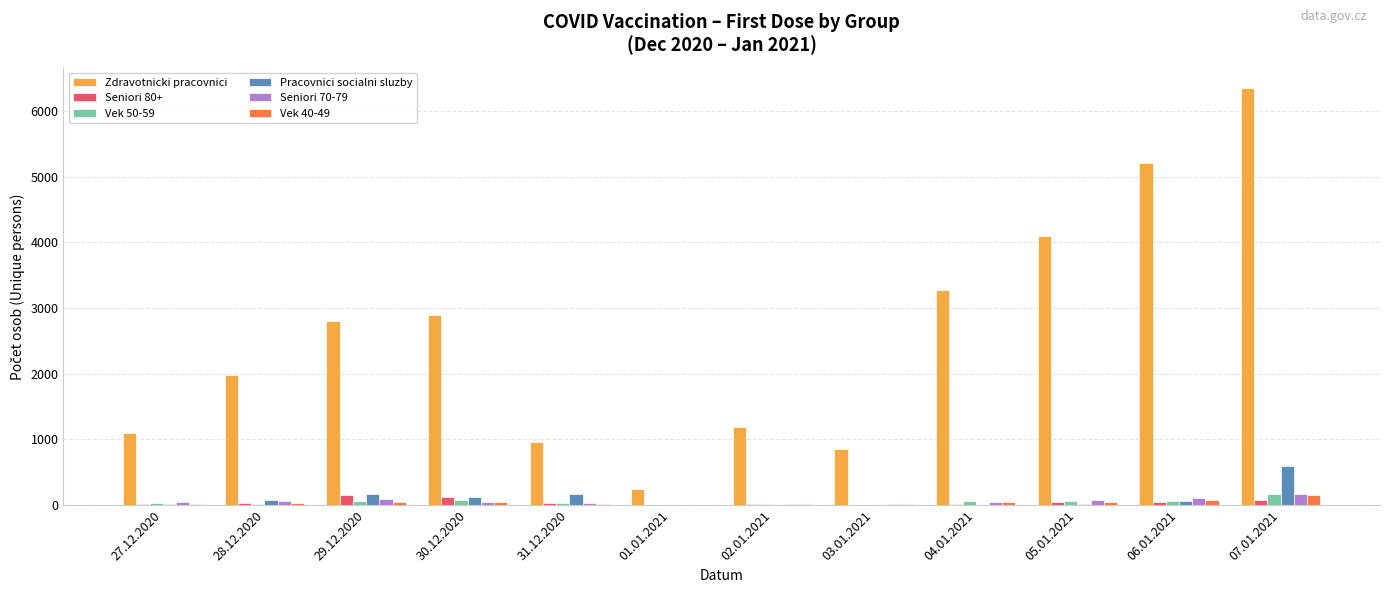

The value of Seniori 70-79 at 29.12.2020 is 89. True or false?

True